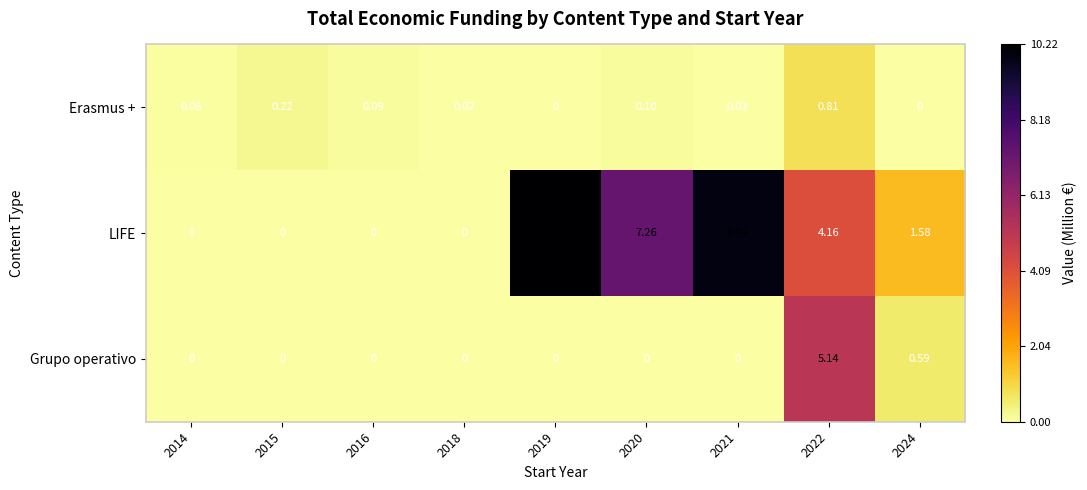

Which series has the largest range (max minus min)?

LIFE